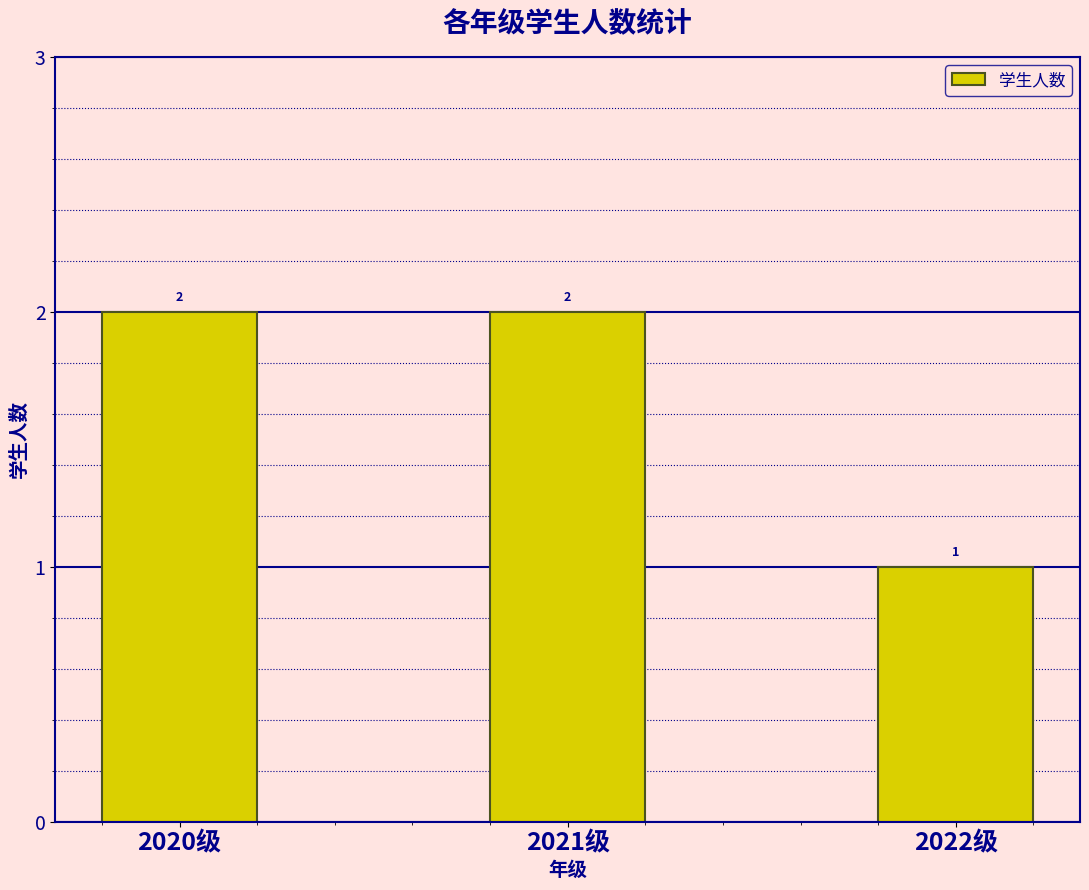

Is it true that the value at 2020级 is 2?

True